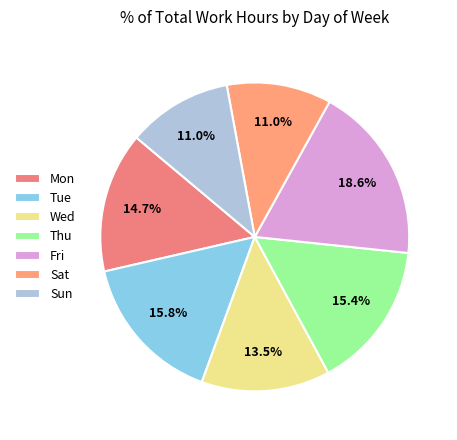

To the nearest percent, what percentage of the pie is Sat?

11%